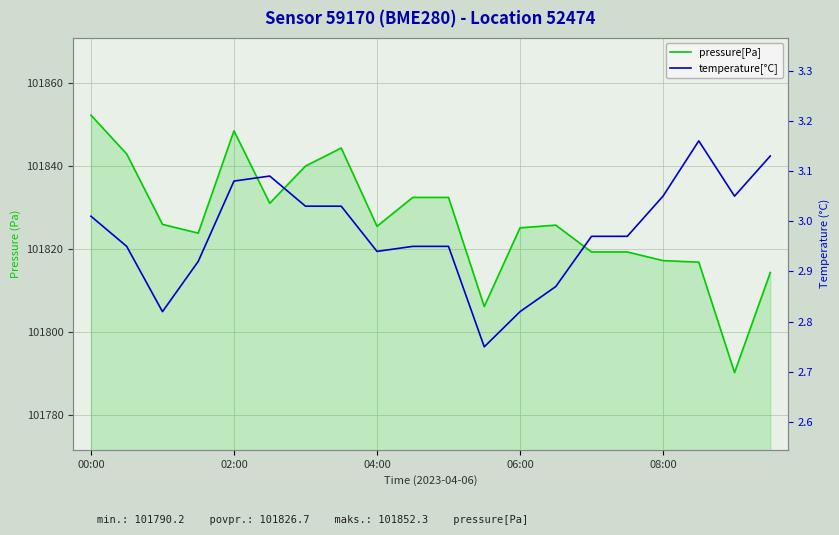

True or false: temperature[°C] and pressure[Pa] intersect in this chart.

False